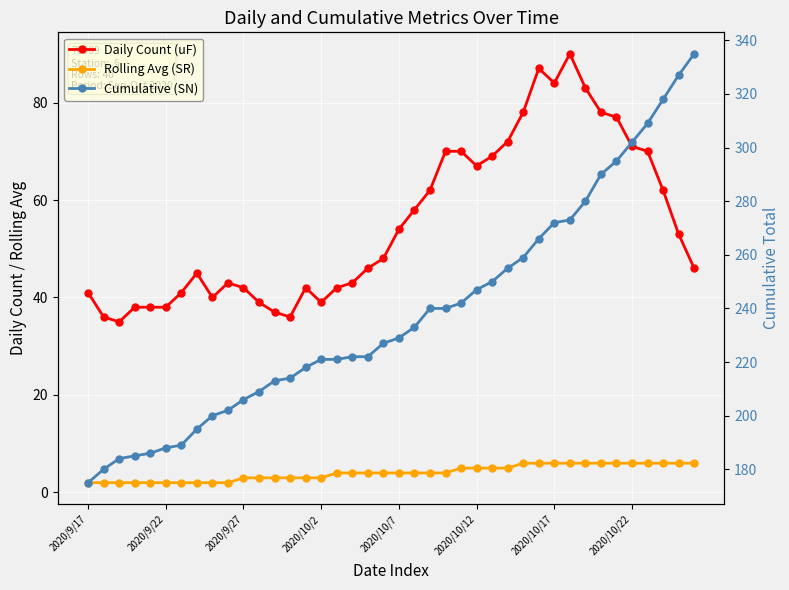

What is the difference between the highest and lowest values at 2020/10/22?

296